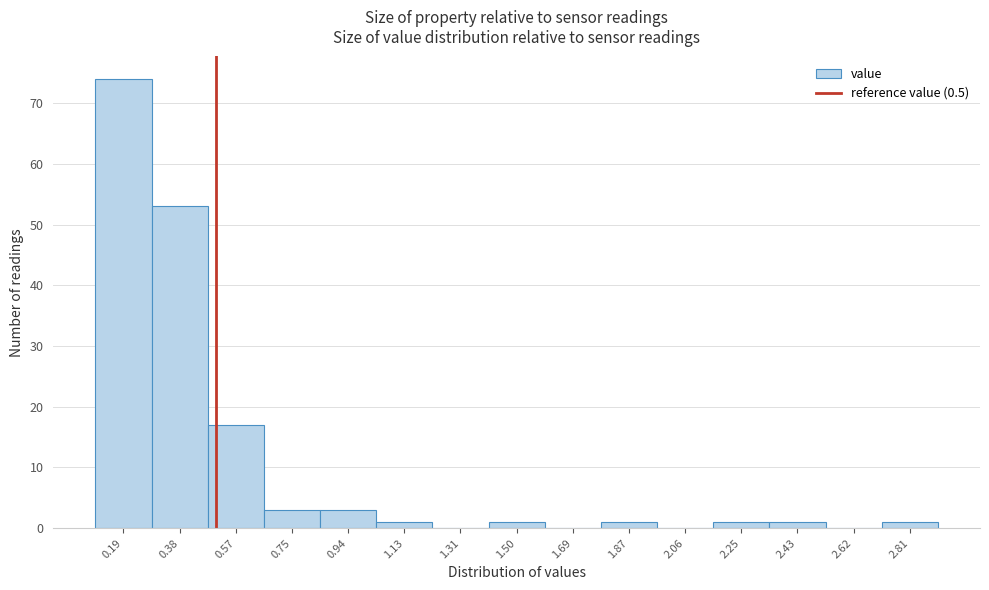

What is the height of the bar covering 0.48 to 0.66 on the x-axis? Neither the bar edges nor the heights are printed on the chart, so give them approximately, as read against the axes.

17